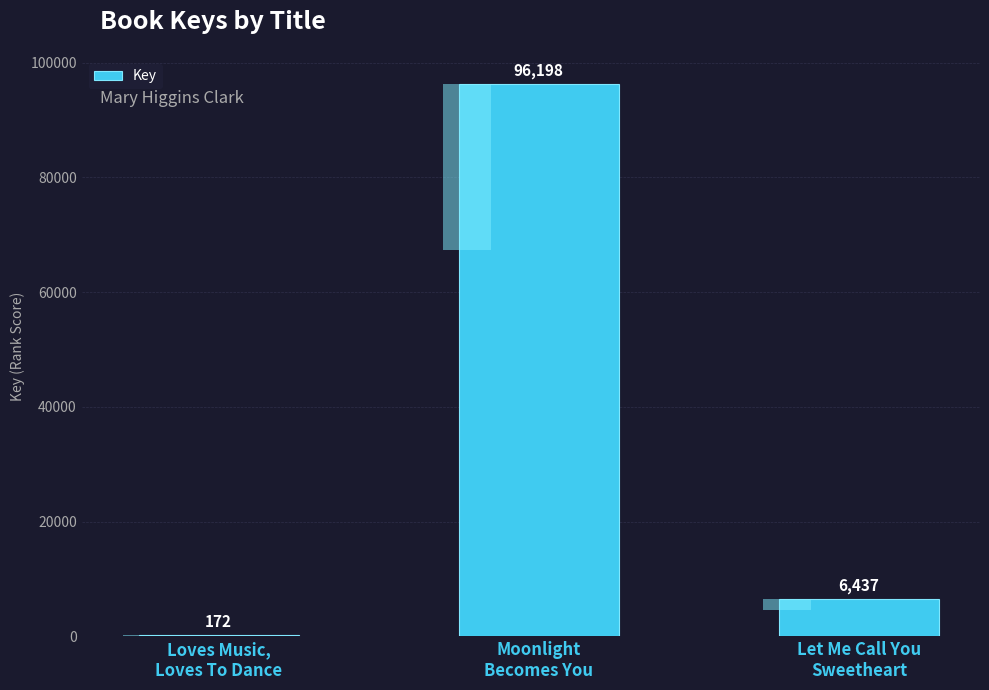

What is the average value?

34269